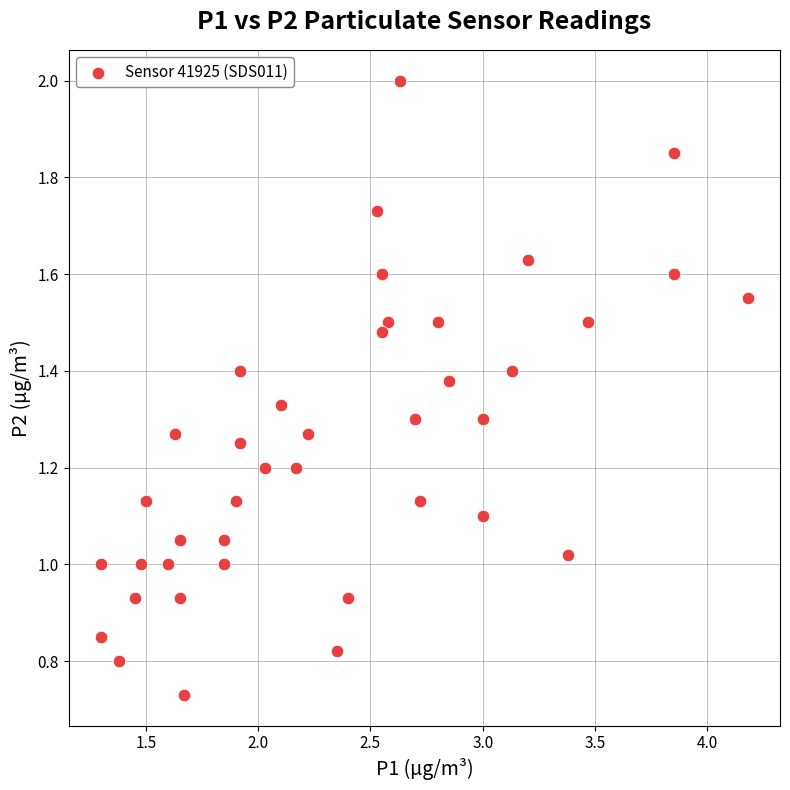

What is the range of X values (max minus min)?

2.9